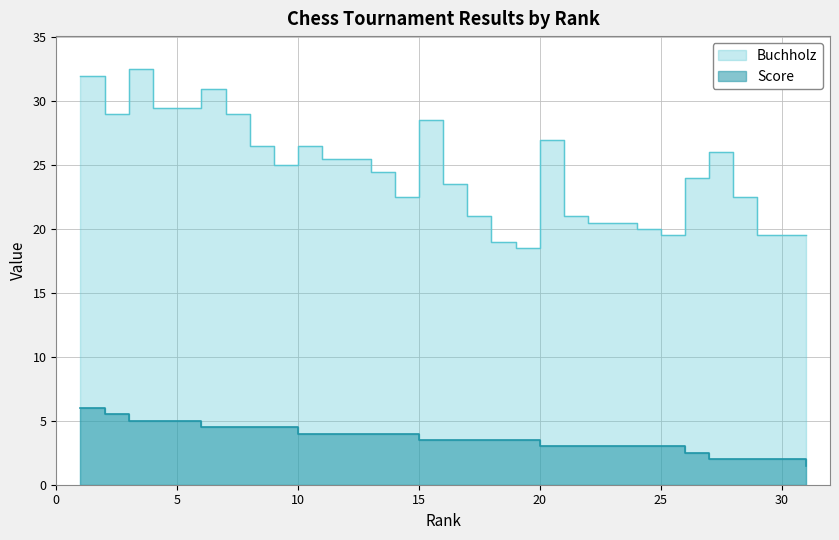

Does the chart display data point markers on the line(s)?

No